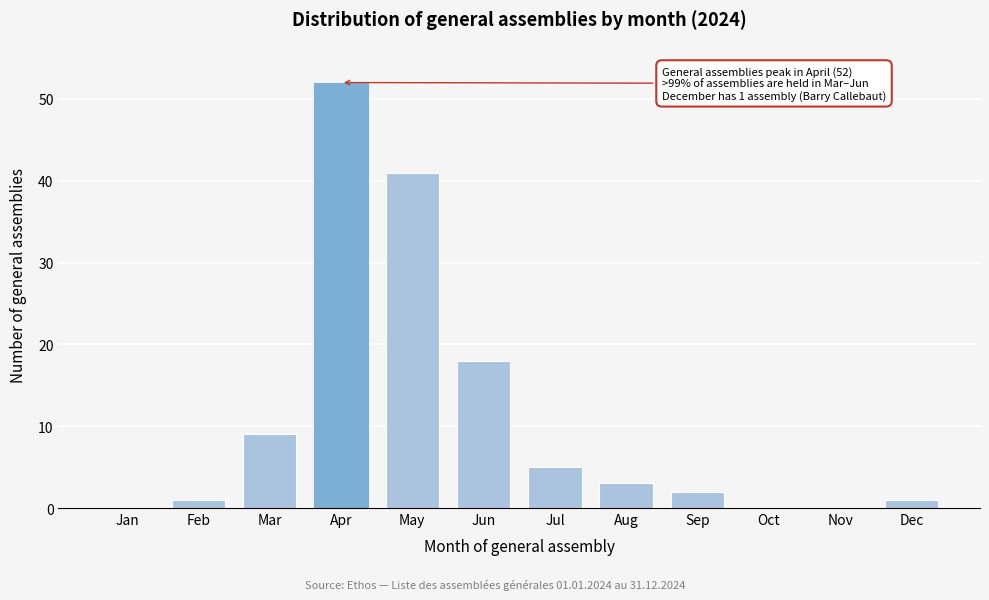

Reading right to left, transcribe all the data shown in this chart.

Dec=1	Nov=0	Oct=0	Sep=2	Aug=3	Jul=5	Jun=18	May=41	Apr=52	Mar=9	Feb=1	Jan=0